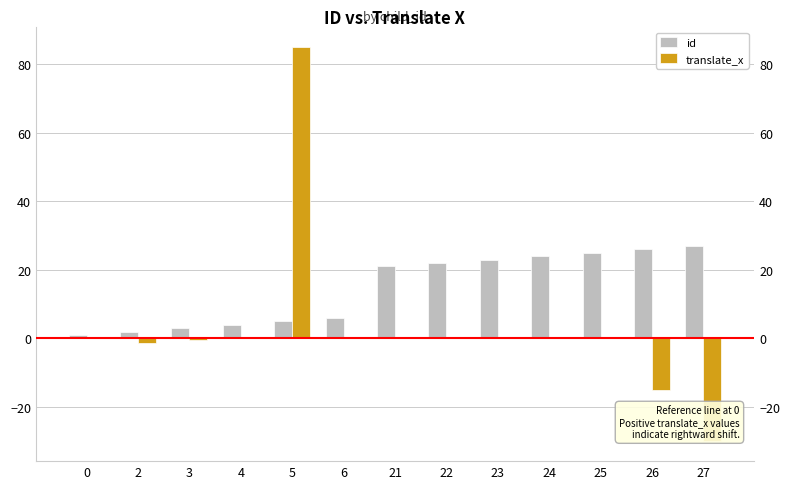

What is the spread (max minus min) of values at 21?

21.0